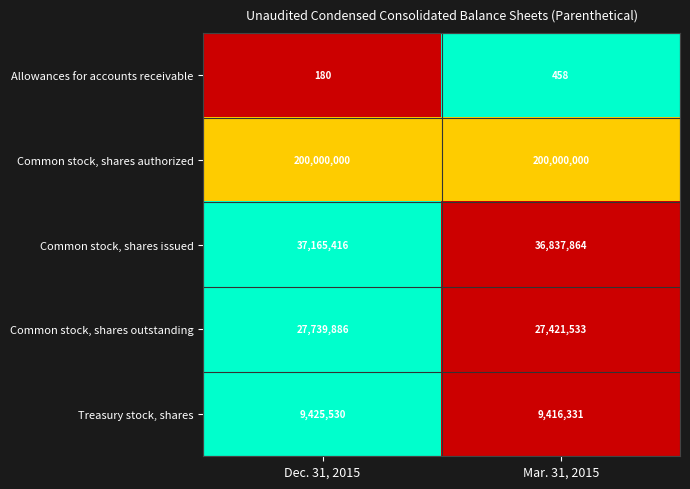

Which label corresponds to the smallest value in the chart?

Dec. 31, 2015